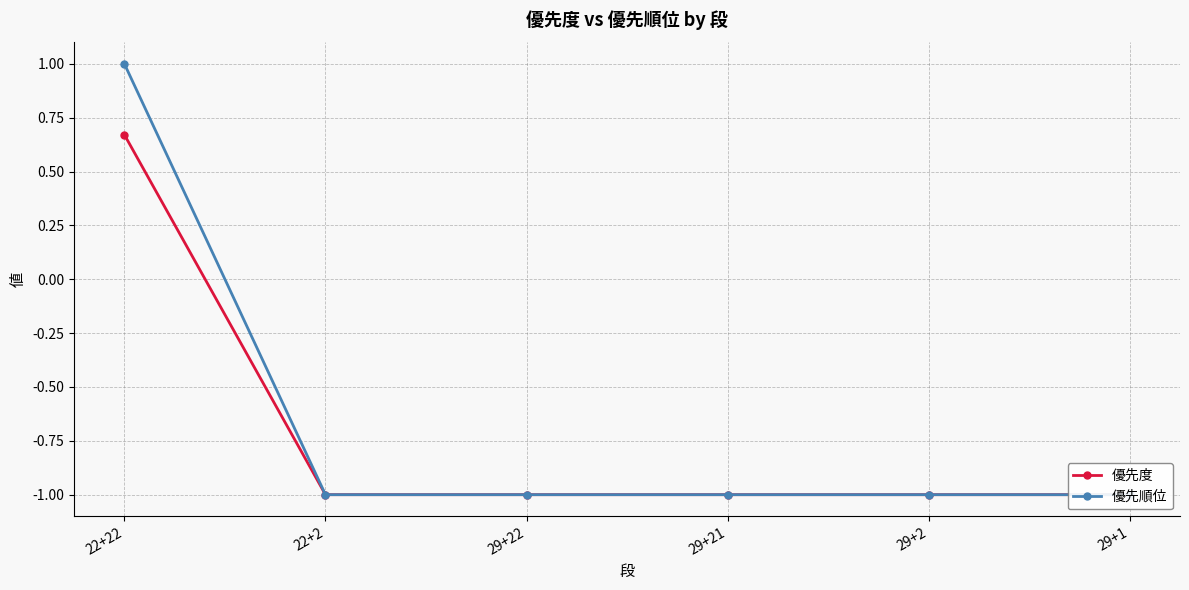

At 29+1, list the series in order from largest to smallest.

優先度, 優先順位